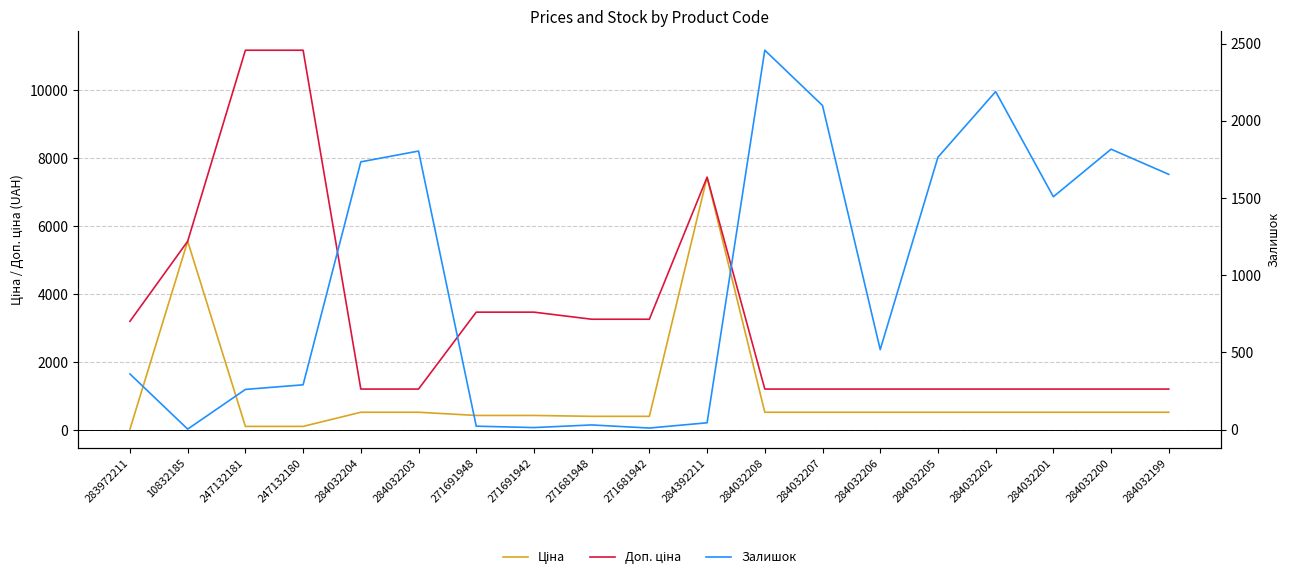

What position from the right is 284032200?

2